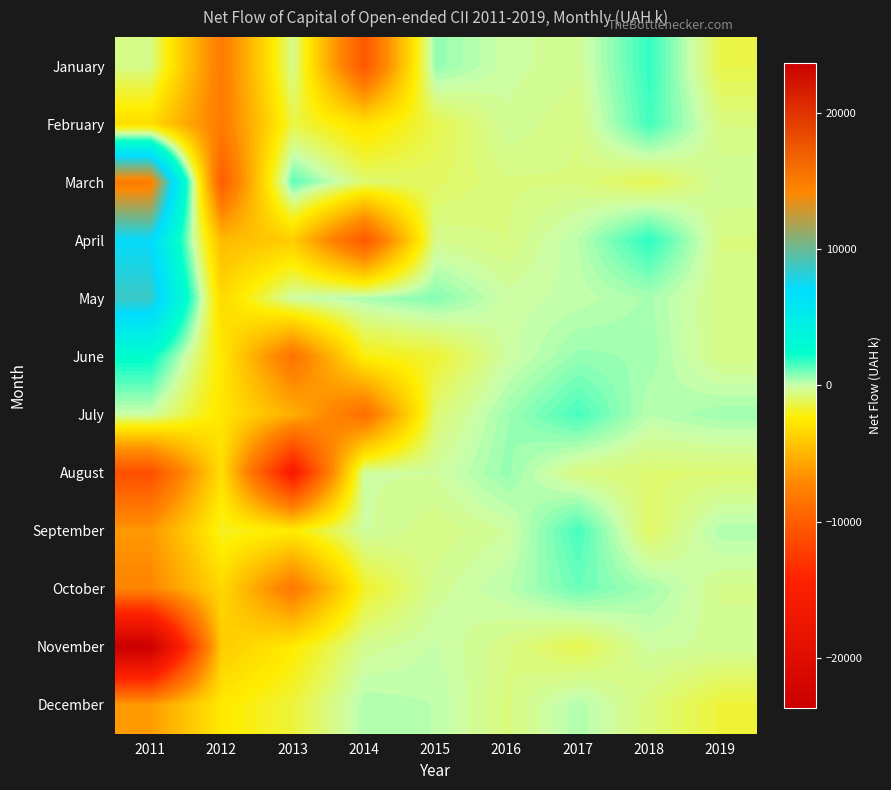

Between 2011 and 2018, which is larger?

2018